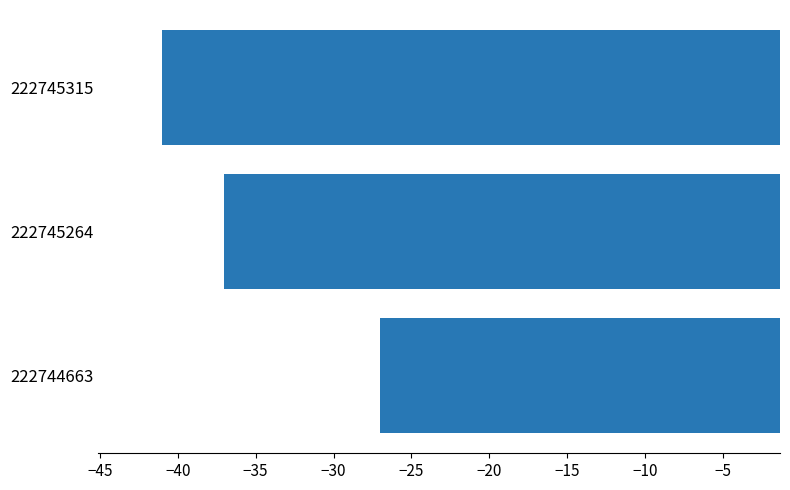

What is the sum of all values?

-105